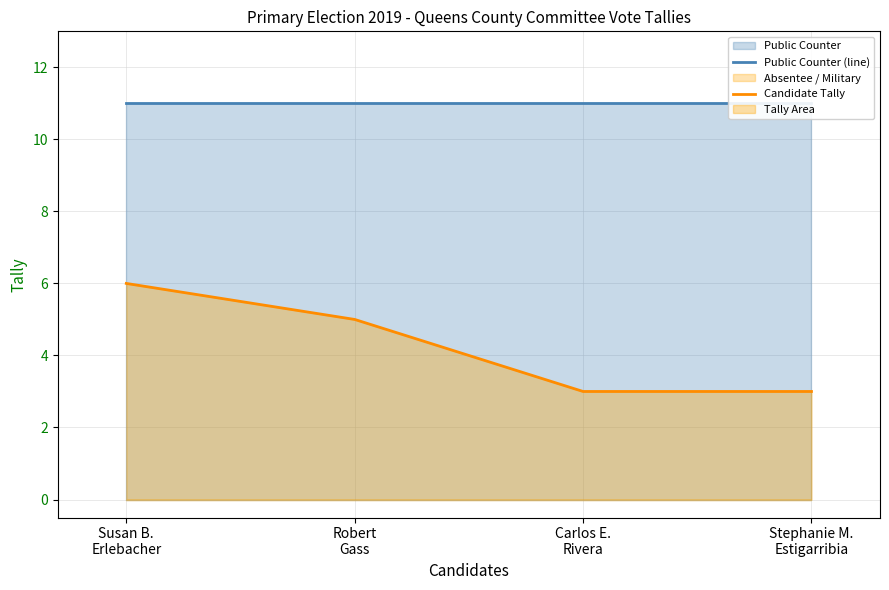

What is the difference between the highest and lowest values at Susan B.
Erlebacher?

5